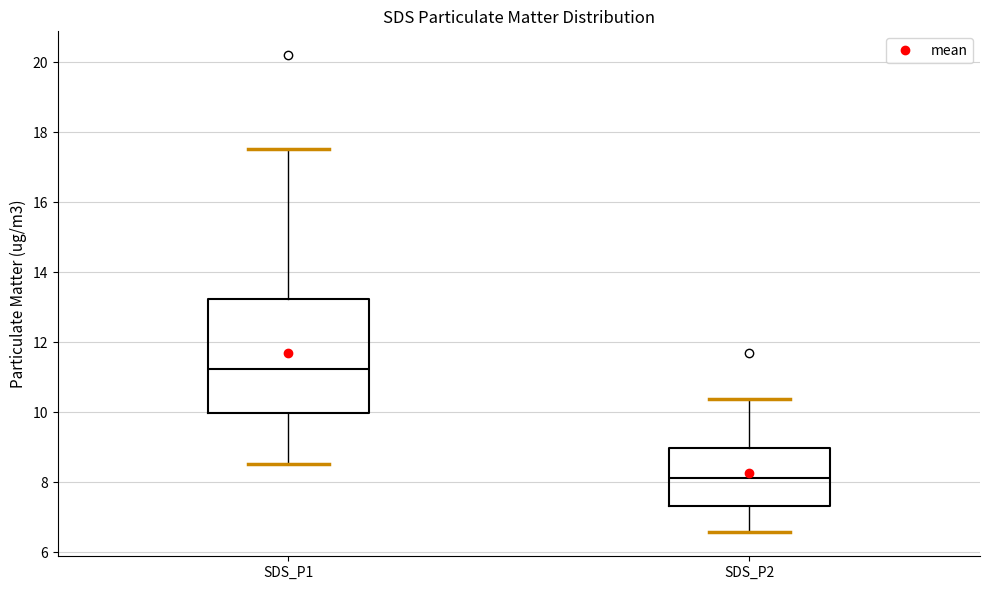

Which box's median line is the highest?

SDS_P1